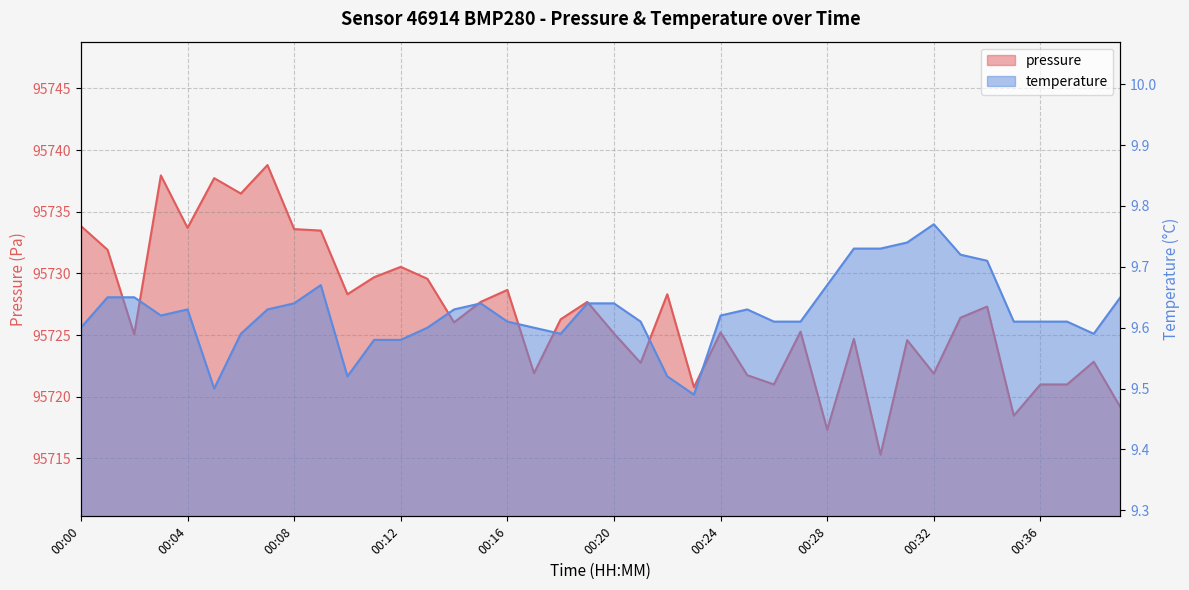

Which series has the largest total across all categories?

pressure